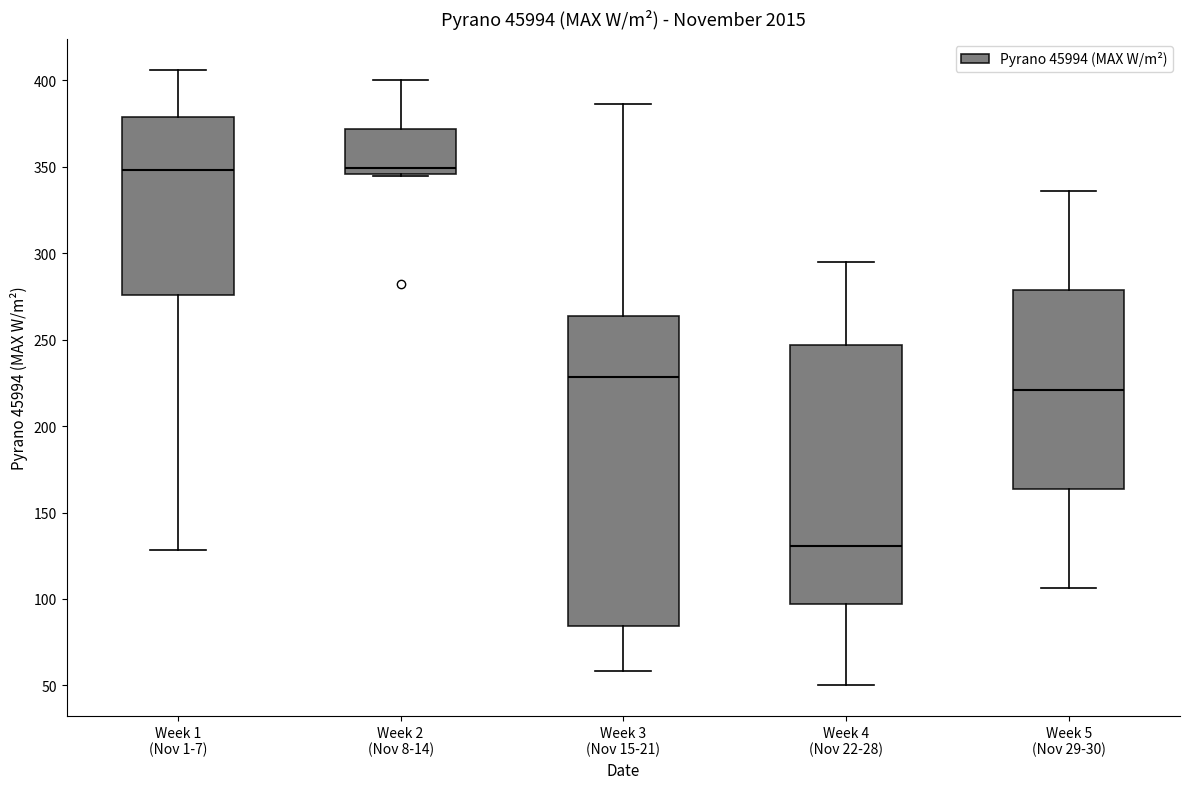

Which box is the tallest, from its lower edge to its upper edge?

Week 3 (Nov 15-21)